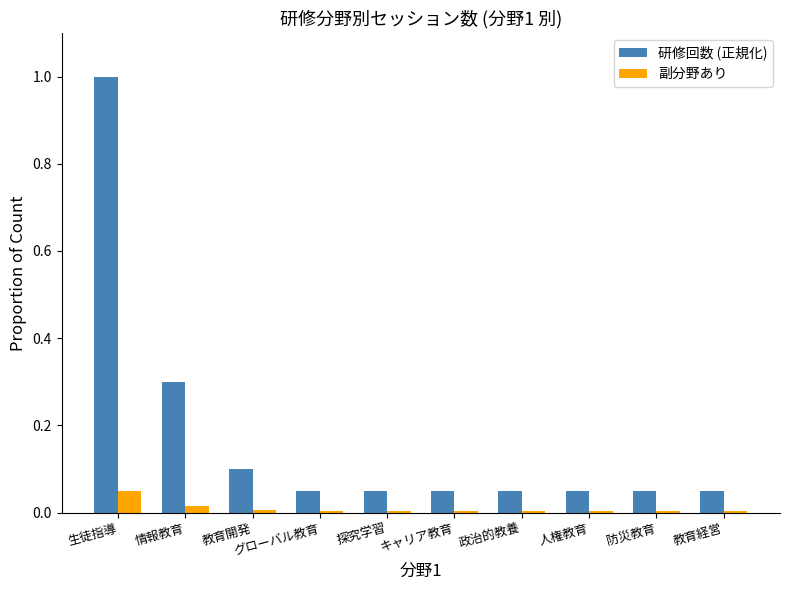

At which label does 研修回数 (正規化) reach its peak?

生徒指導